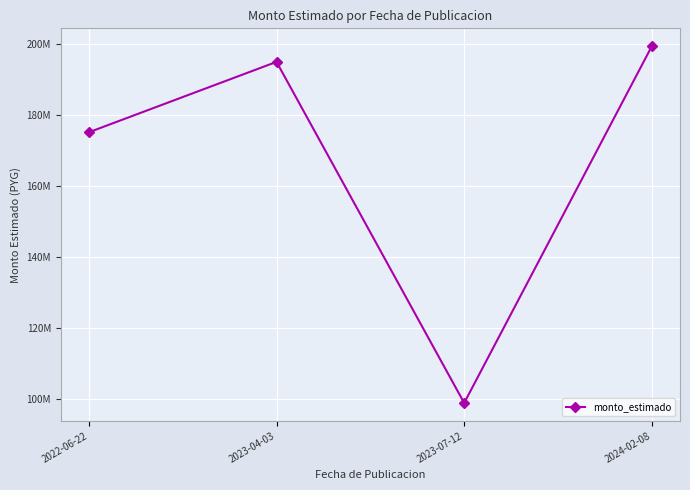

True or false: the data shows 98967150 at 2023-07-12.

True